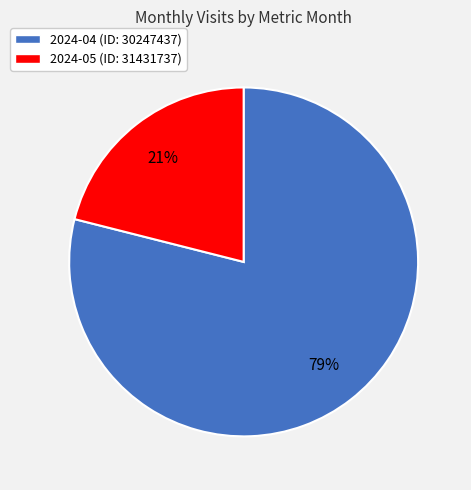

To the nearest percent, what portion does 2024-04 (ID: 30247437) represent?

79%